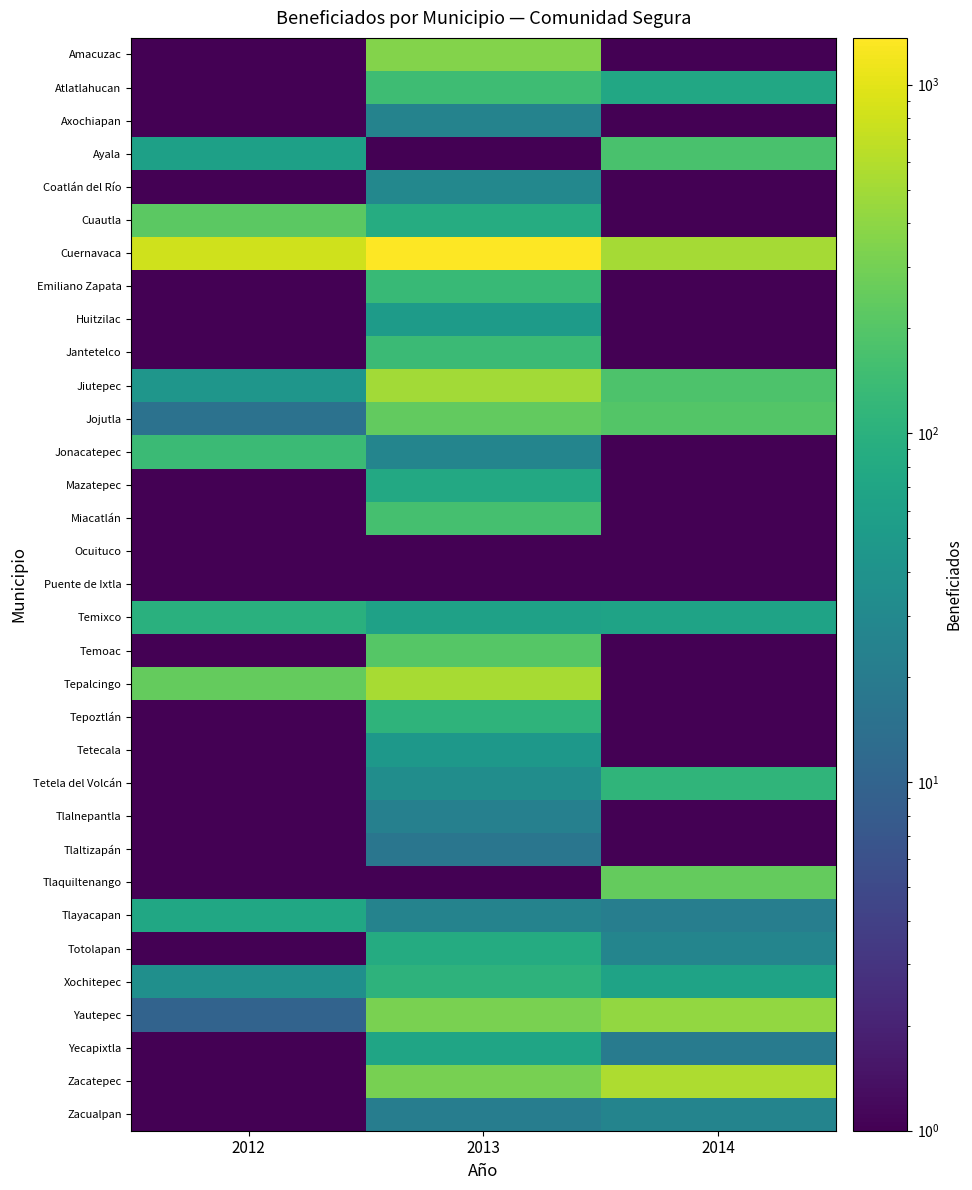

What is the difference between the highest and lowest values at 2013?

1360.9